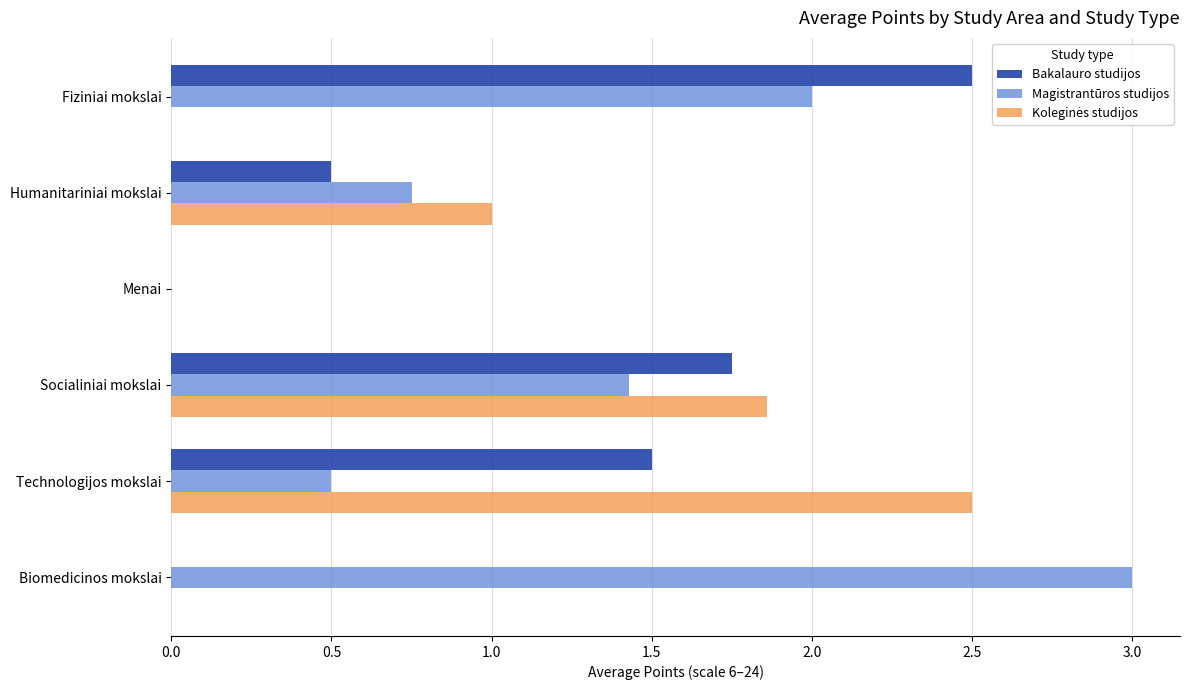

The value of Magistrantūros studijos at Menai is -2.1. True or false?

False